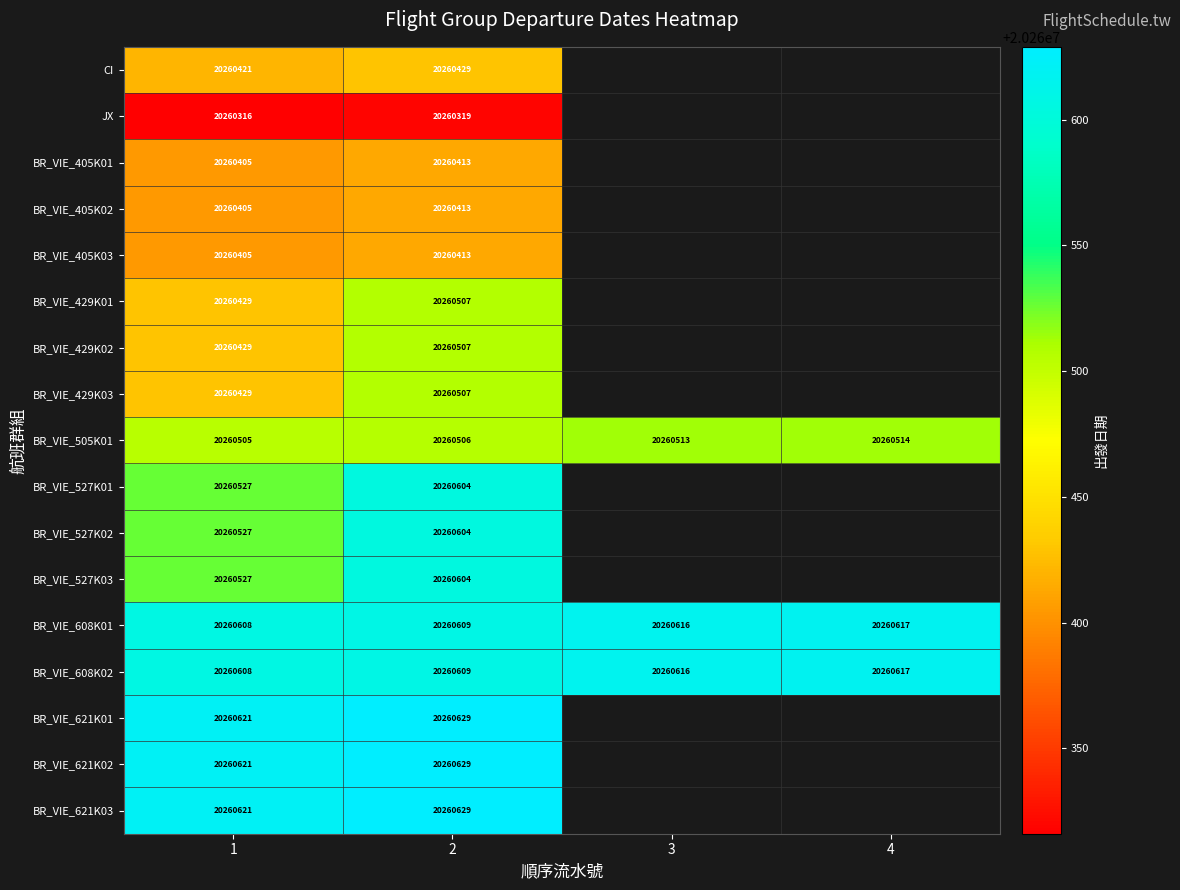

What is the spread (max minus min) of values at 1?

305